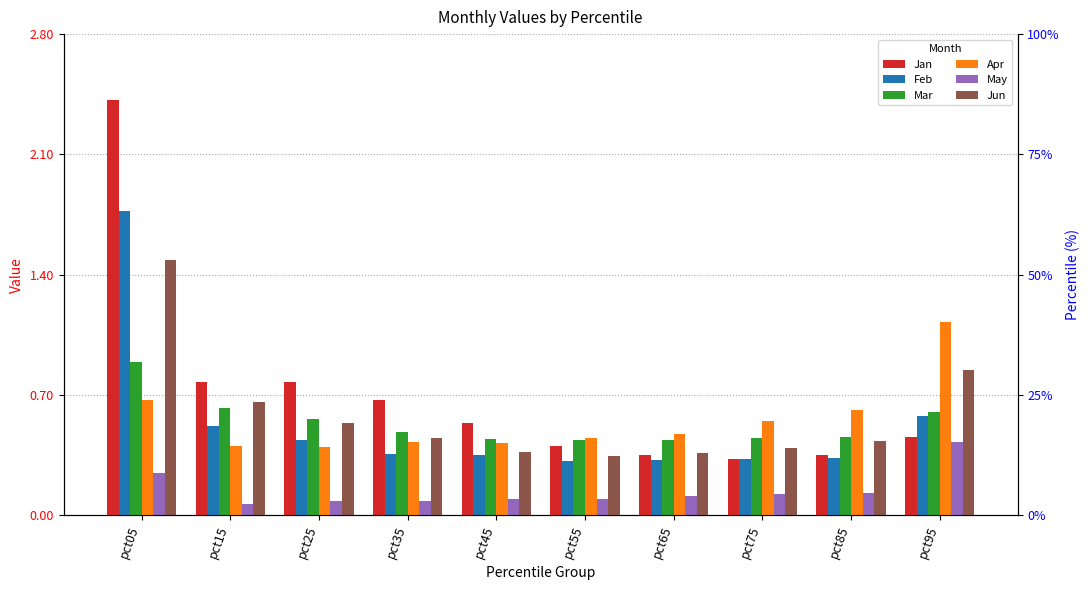

What is the total value across all series at pct15?

3.1